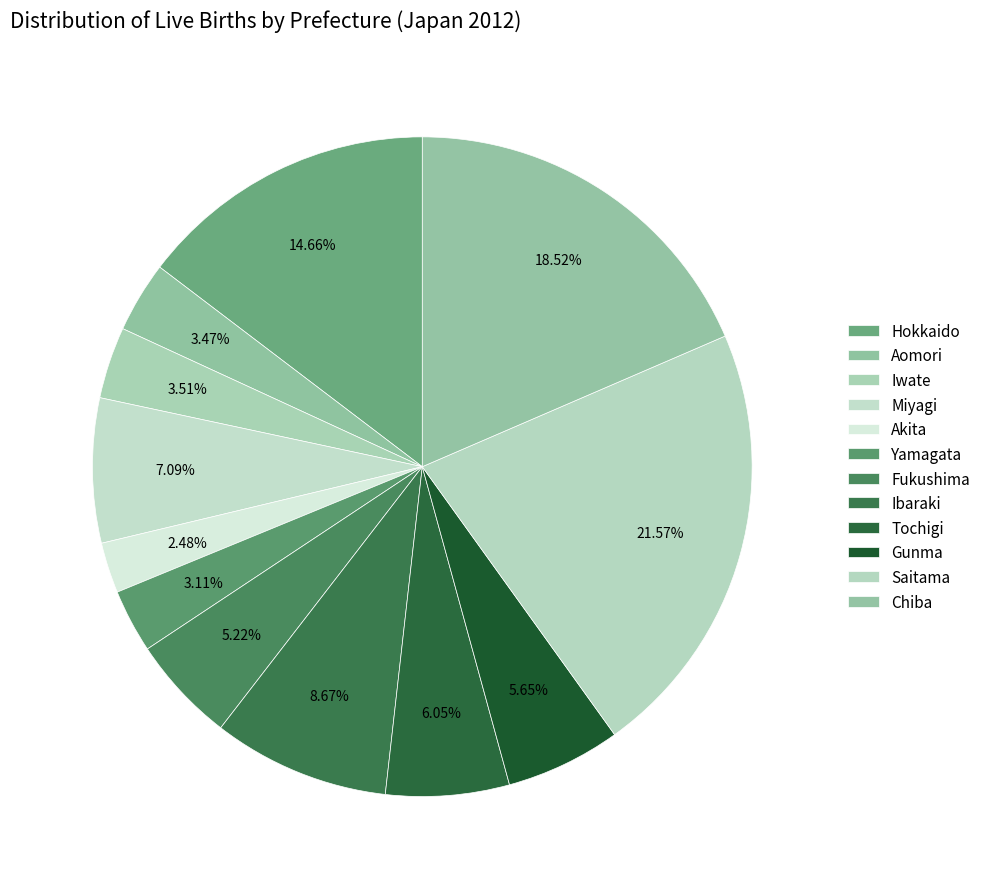

What portion of the pie excludes Hokkaido?

85.3%